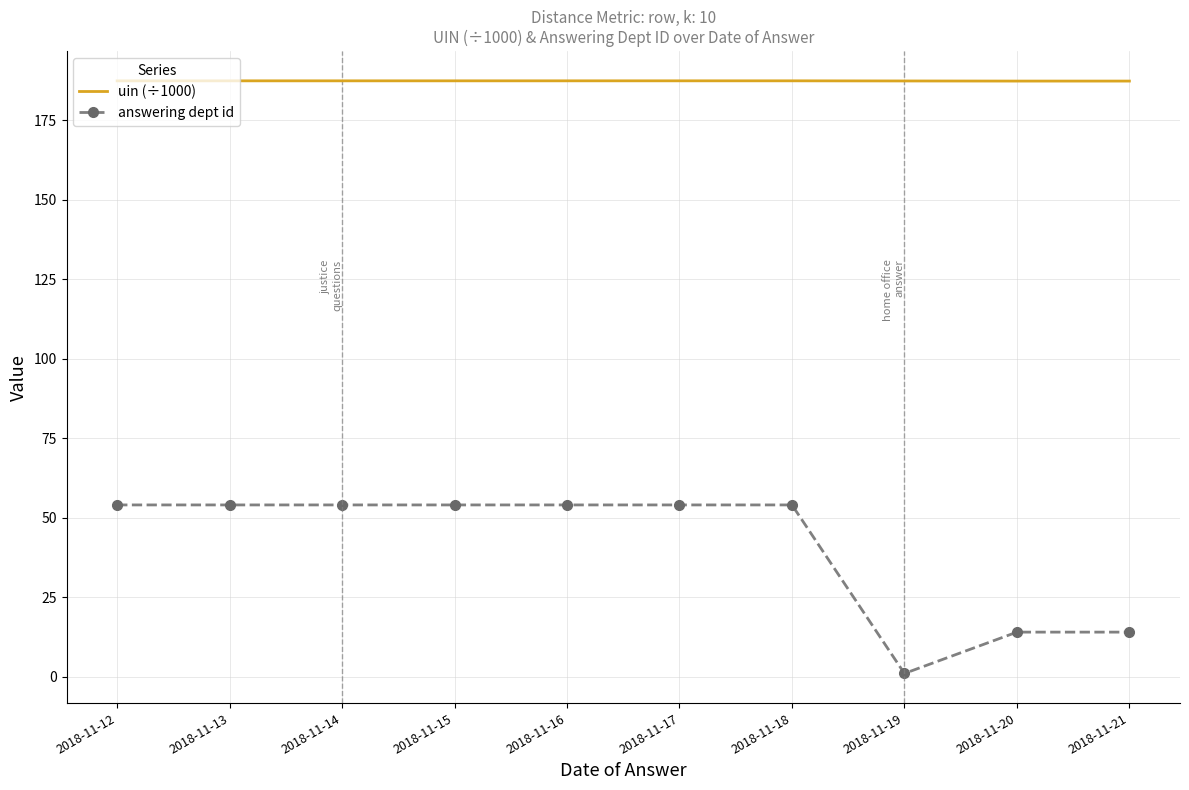

What is the minimum value for uin (÷1000)?

187.3